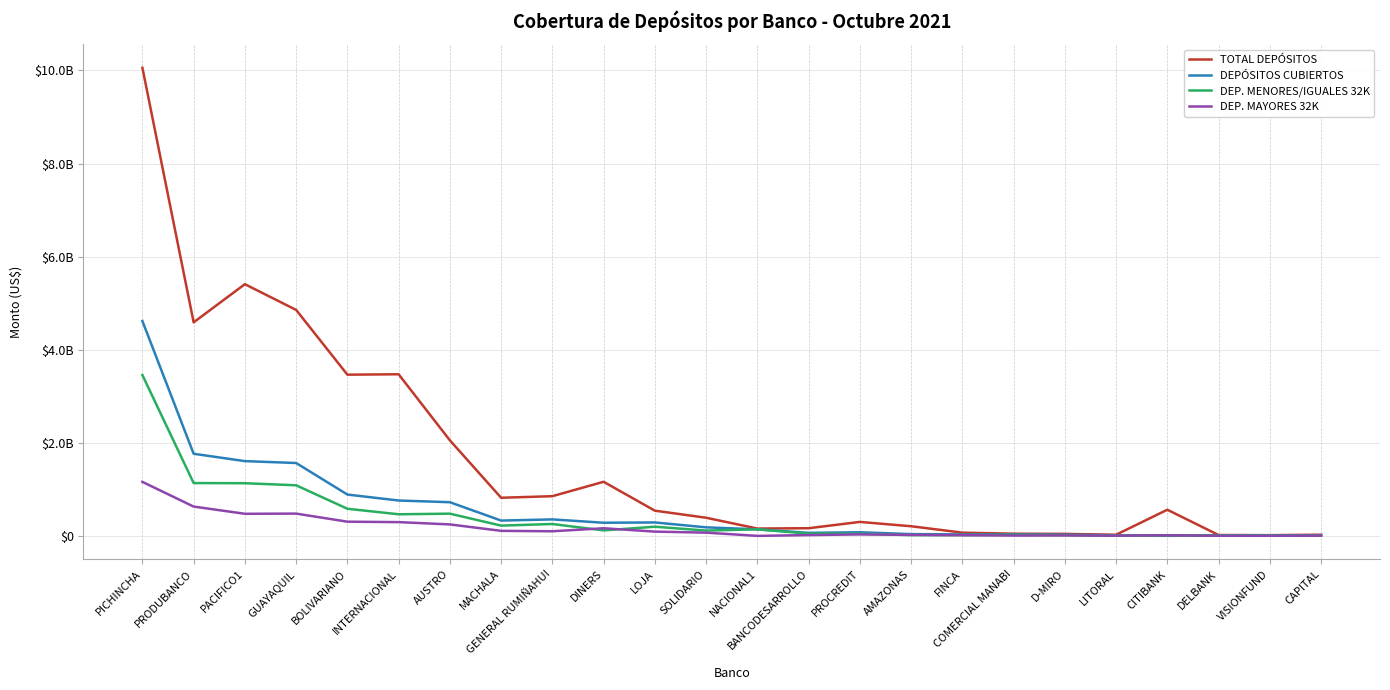

The DEP. MENORES/IGUALES 32K series shows 16434409.2 at FINCA. True or false?

True